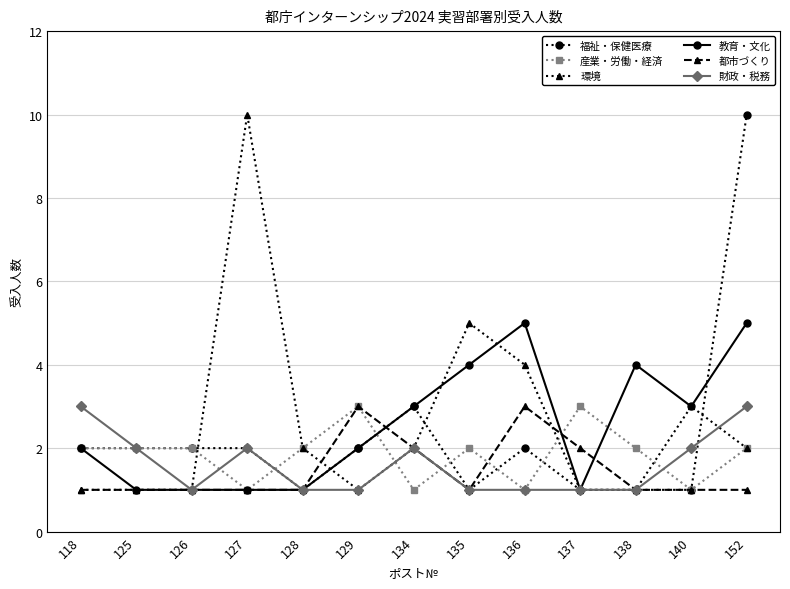

What is the total value across all series at 134?

13